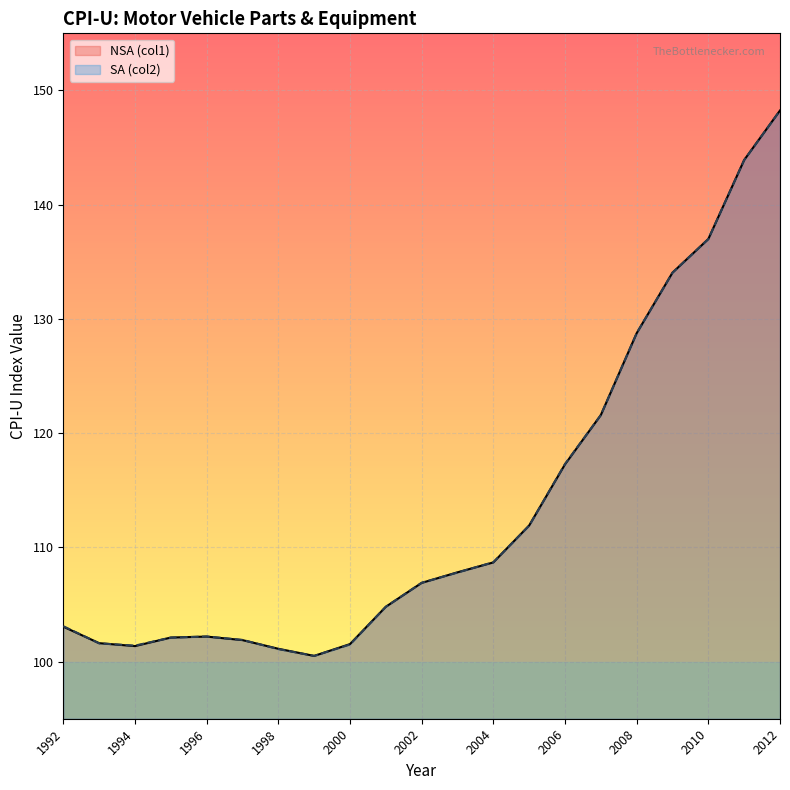

At which category is the sum across all series the highest?

2012